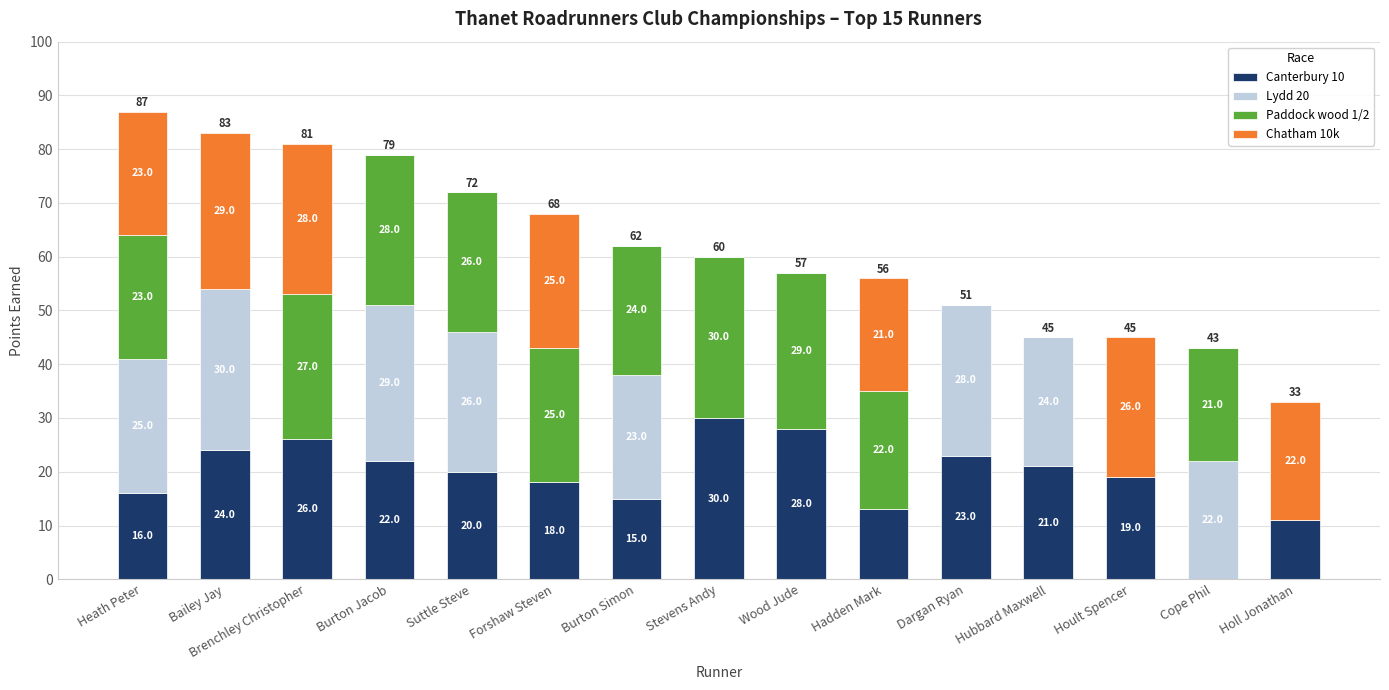

Which category has the highest value in the Canterbury 10 series?

Stevens Andy